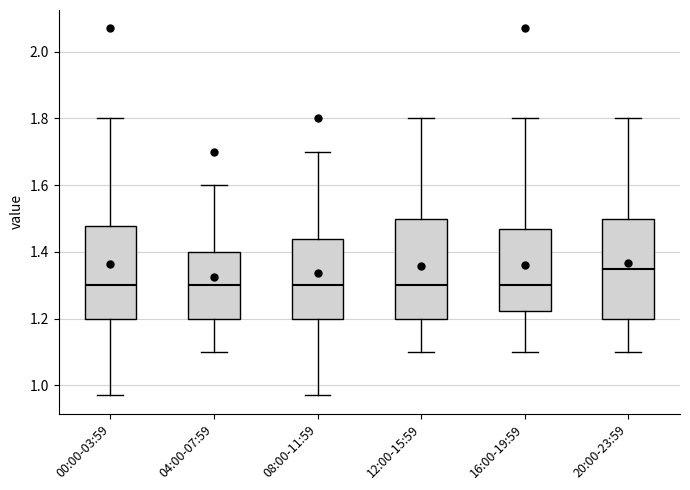

Reading left to right, transcribe this box plot: for each box, give where its median line is, the range the box spans, and where its two whiskers end, as read against the y-axis. The values are not printed on the chart, so give them approximately, as read against the axis.

00:00-03:59: median 1.30, box 1.20 to 1.48, whiskers 0.98 to 1.80
04:00-07:59: median 1.30, box 1.20 to 1.40, whiskers 1.10 to 1.60
08:00-11:59: median 1.30, box 1.20 to 1.44, whiskers 0.98 to 1.70
12:00-15:59: median 1.30, box 1.20 to 1.50, whiskers 1.10 to 1.80
16:00-19:59: median 1.30, box 1.22 to 1.48, whiskers 1.10 to 1.80
20:00-23:59: median 1.36, box 1.20 to 1.50, whiskers 1.10 to 1.80